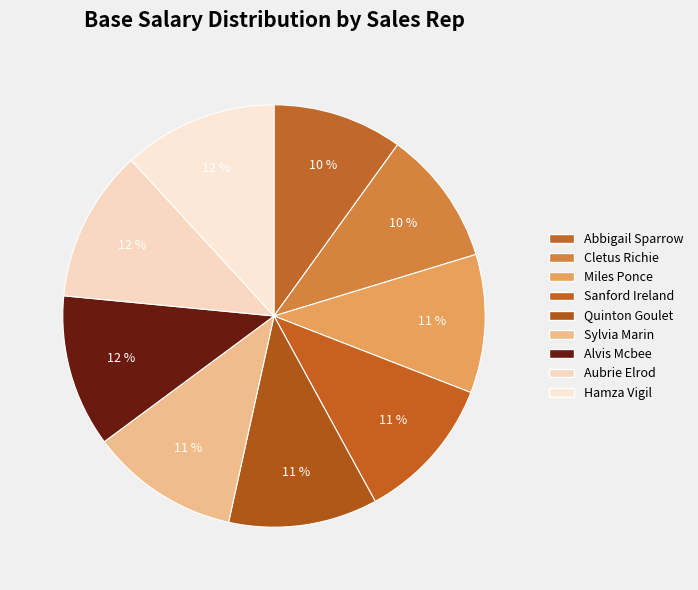

How much of the chart is everything except Abbigail Sparrow?

90.1%